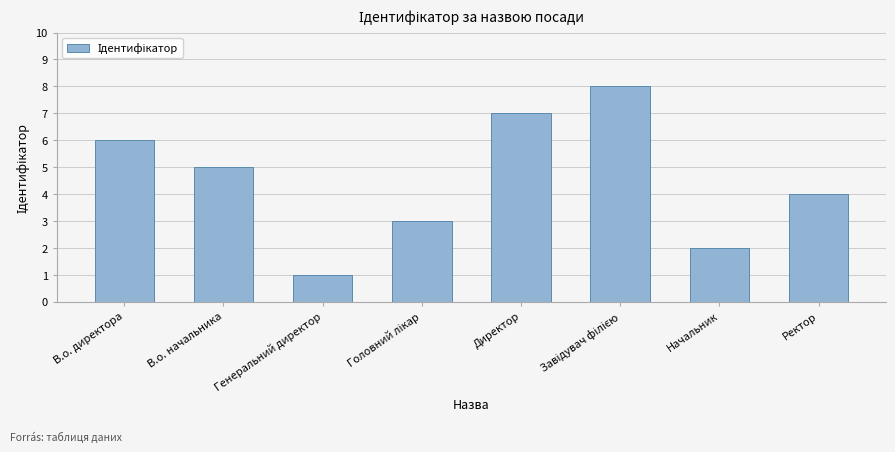

What is the label of the 2nd bar from the right?

Начальник